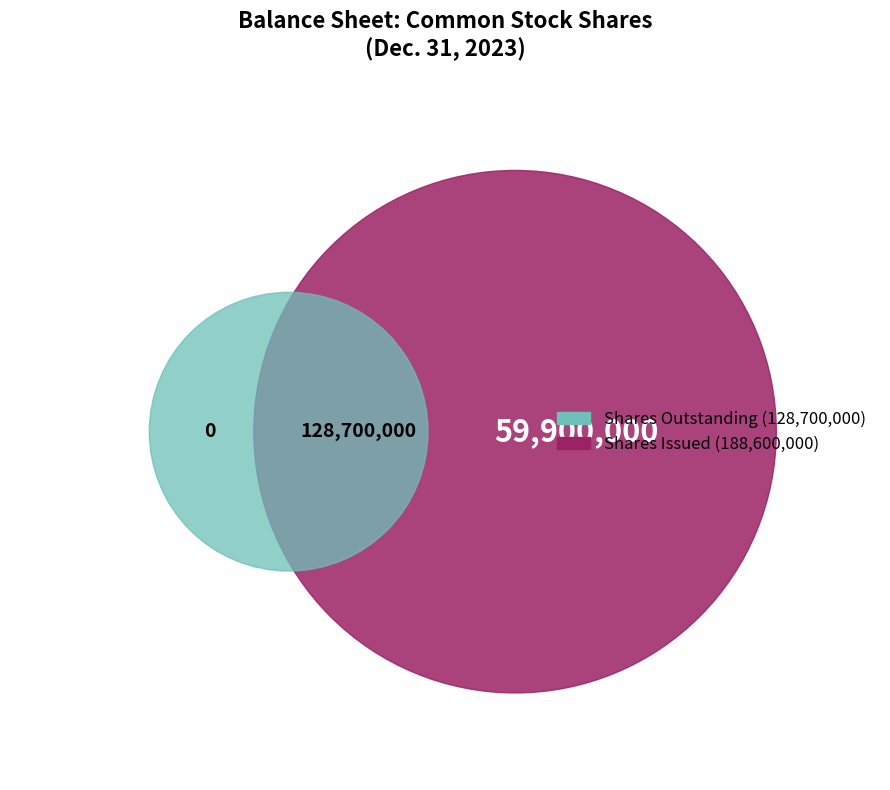

The Common Stock, shares issued (in shares) slice represents 31% of the pie. True or false?

False